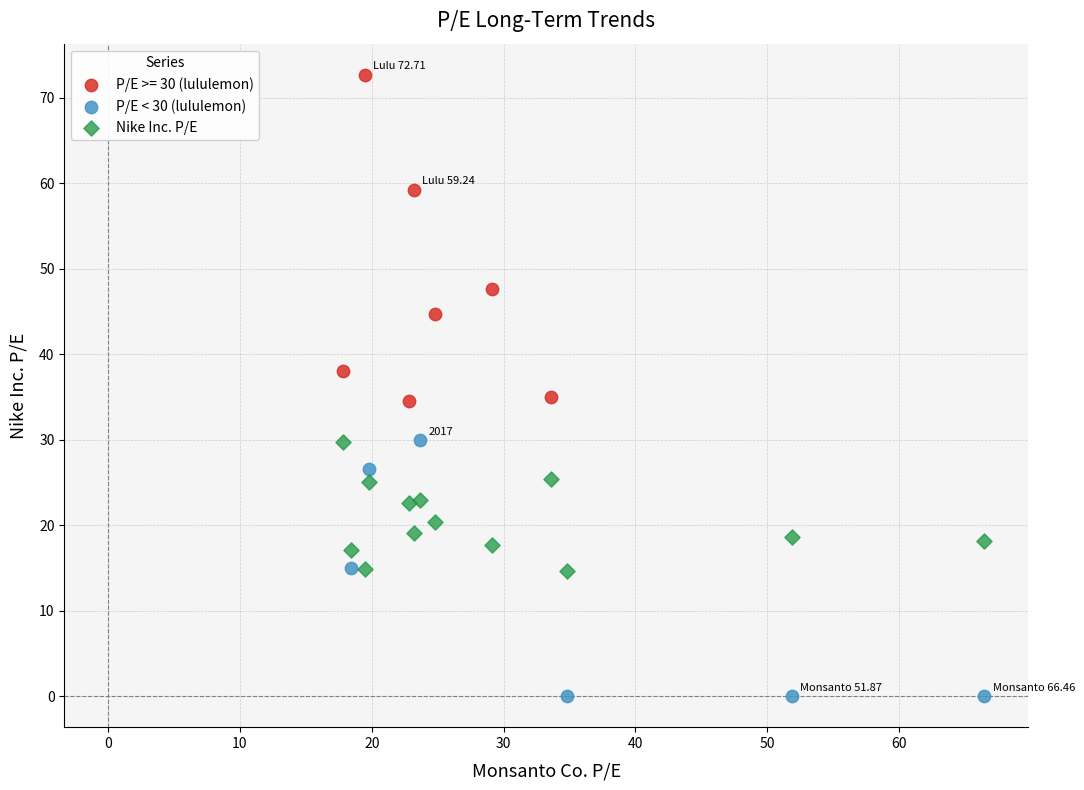

Which series contains the lowest Y value?

P/E < 30 (lululemon)